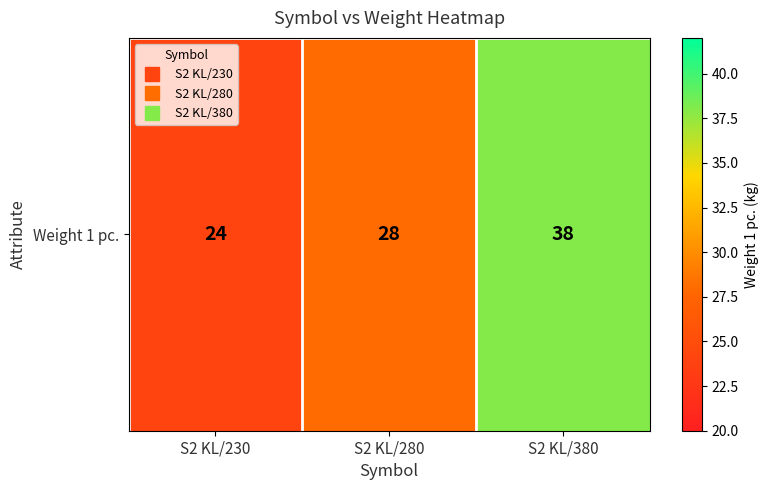

Reading left to right, list all the values displayed in this chart.

S2 KL/230=24	S2 KL/280=28	S2 KL/380=38